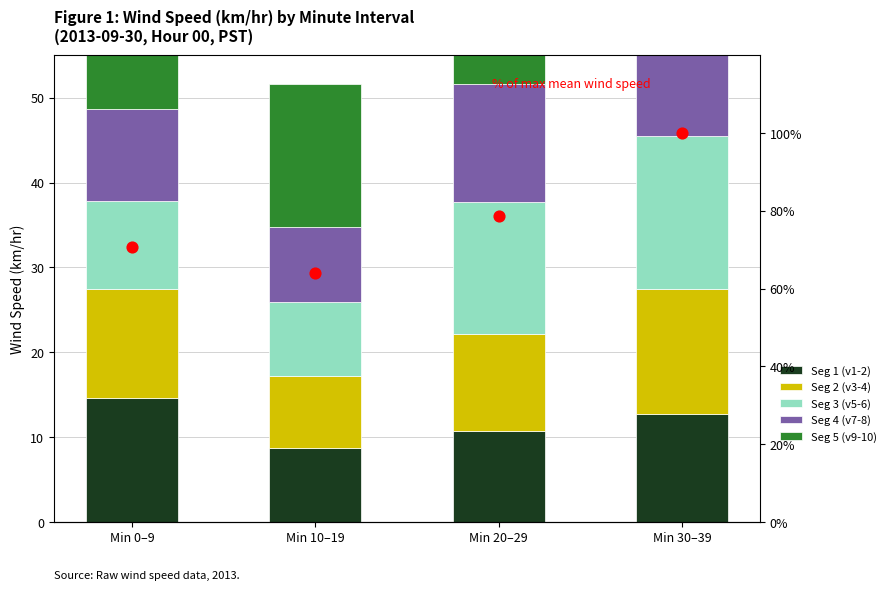

At which category is the sum across all series the highest?

Min 30–39